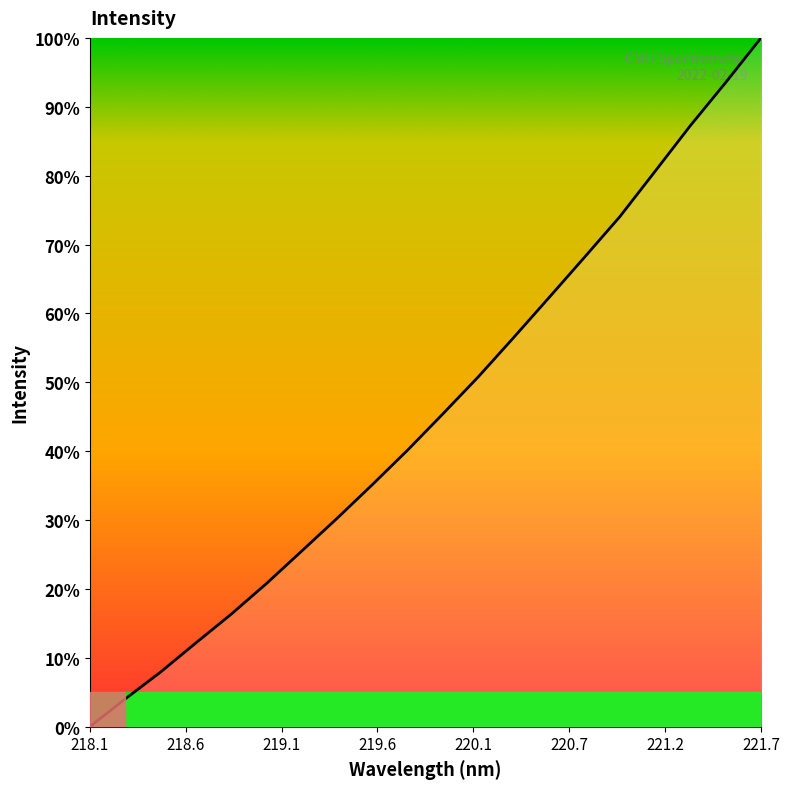

Count the number of data series in this chart.

1